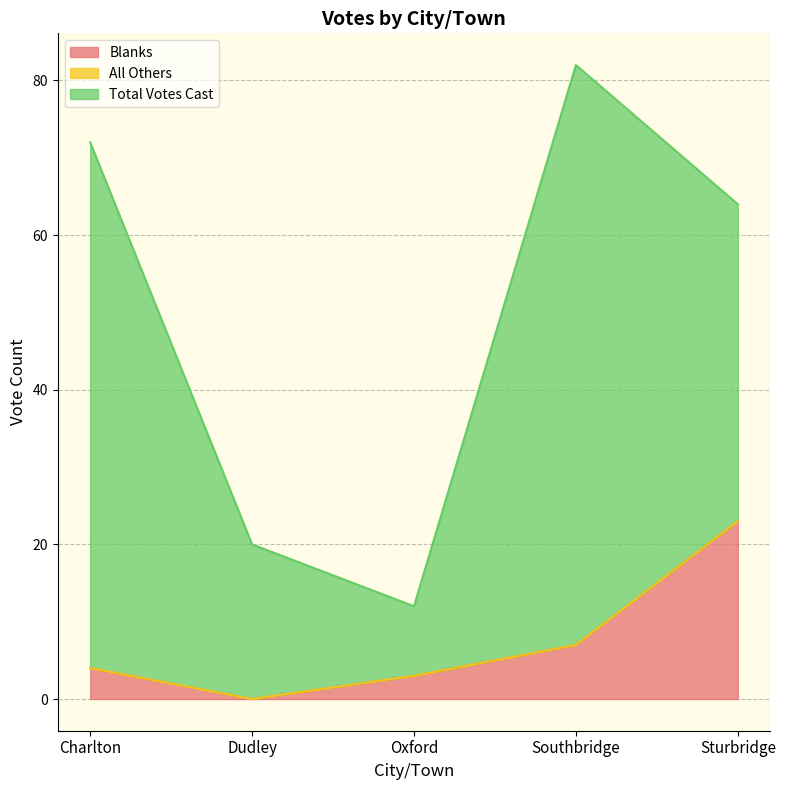

What is the spread (max minus min) of values at Southbridge?

75